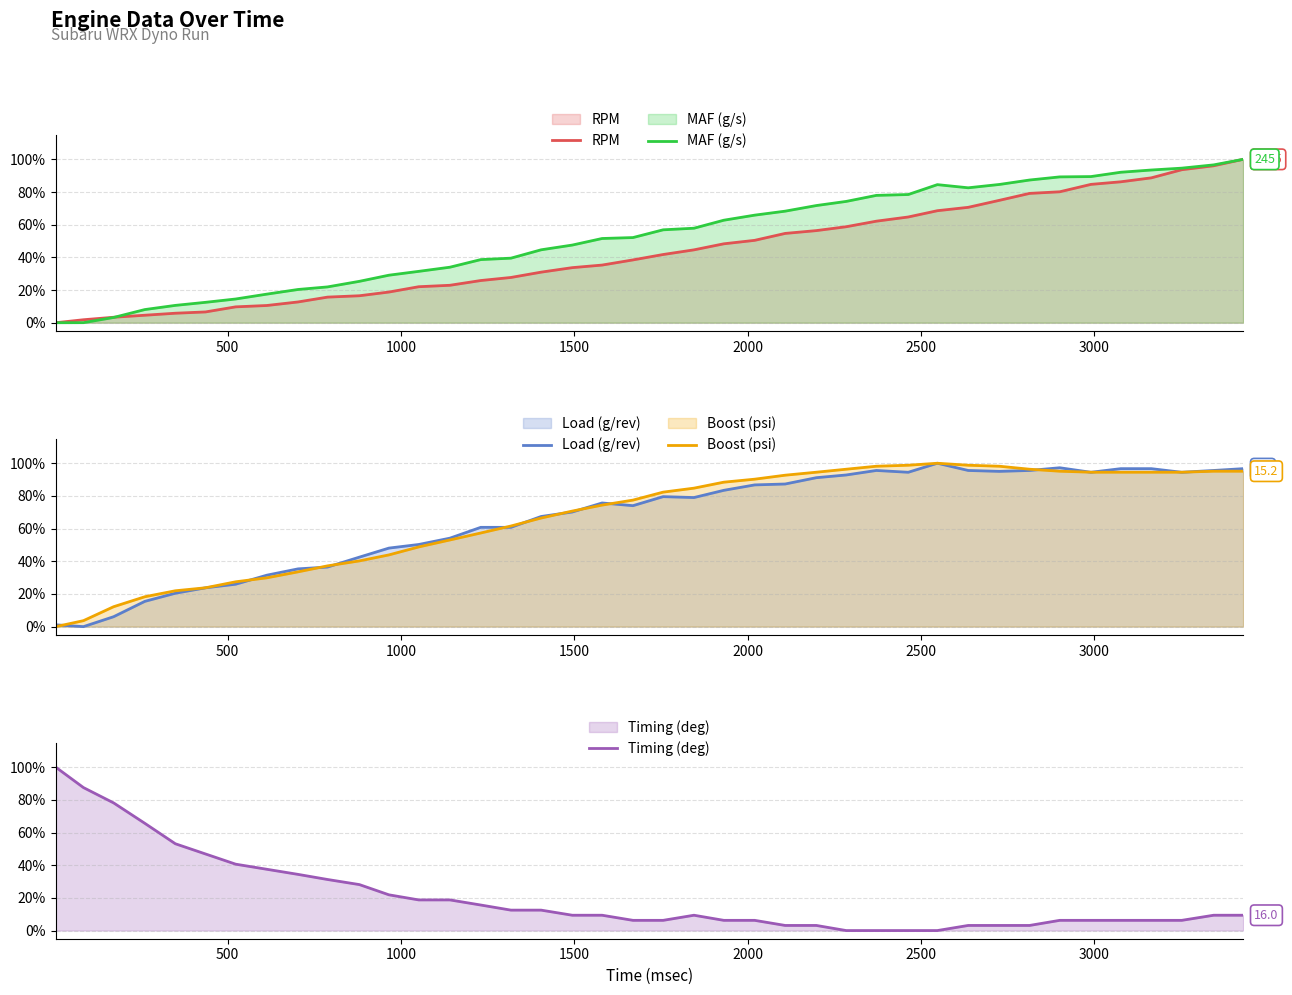

What are all the series names shown in the legend?

RPM, MAF (g/s), Load (g/rev), Boost (psi), Timing (deg)